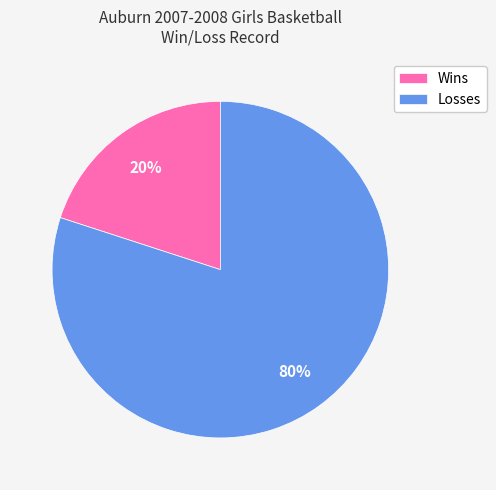

Count the number of slices in the pie.

2